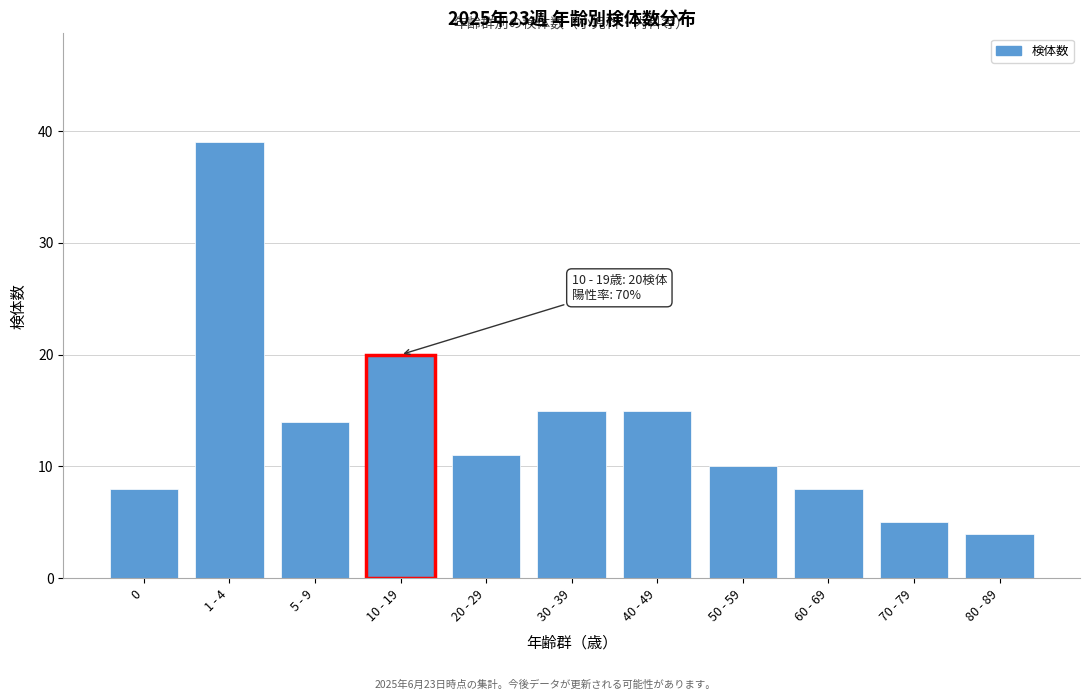

Reading right to left, list all the values displayed in this chart.

4	5	8	10	15	15	11	20	14	39	8